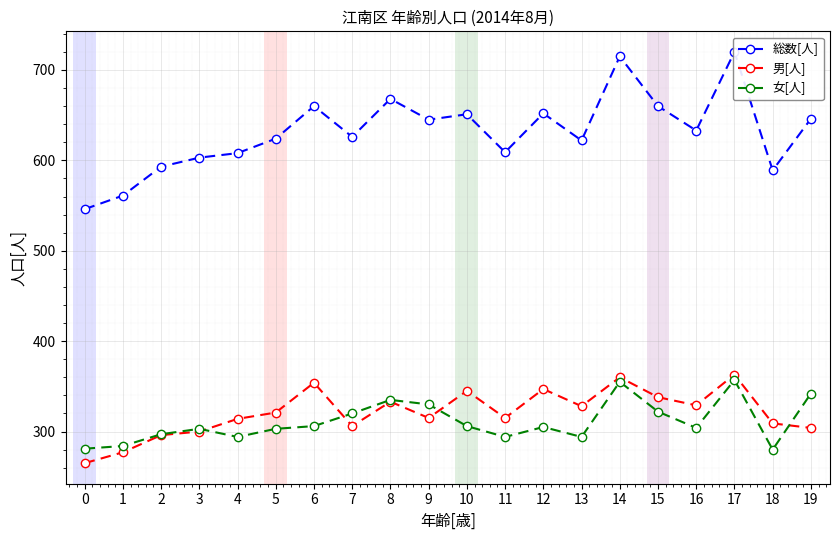

What is the minimum value for 男[人]?

265